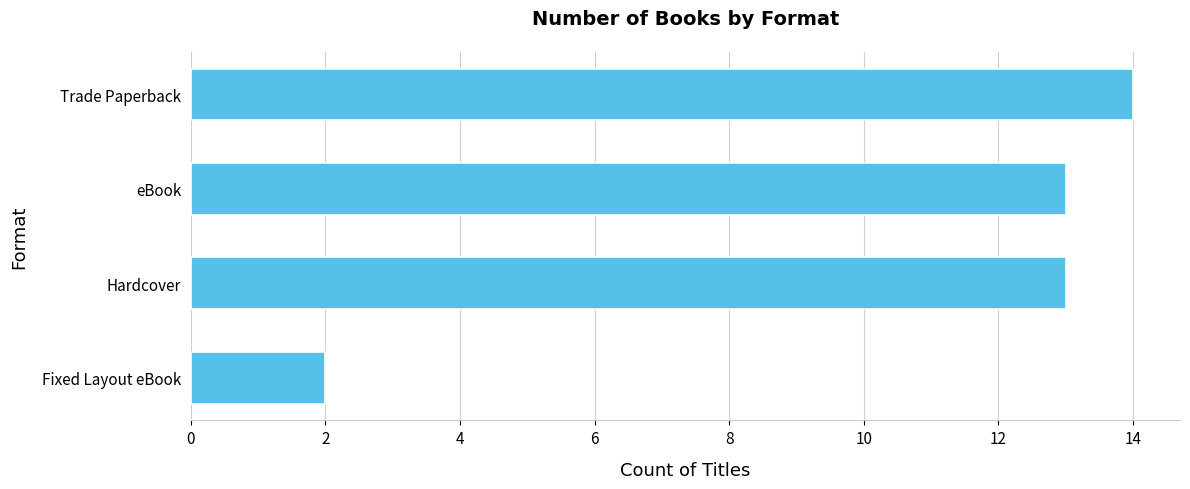

Which has a higher value, Fixed Layout eBook or Trade Paperback?

Trade Paperback